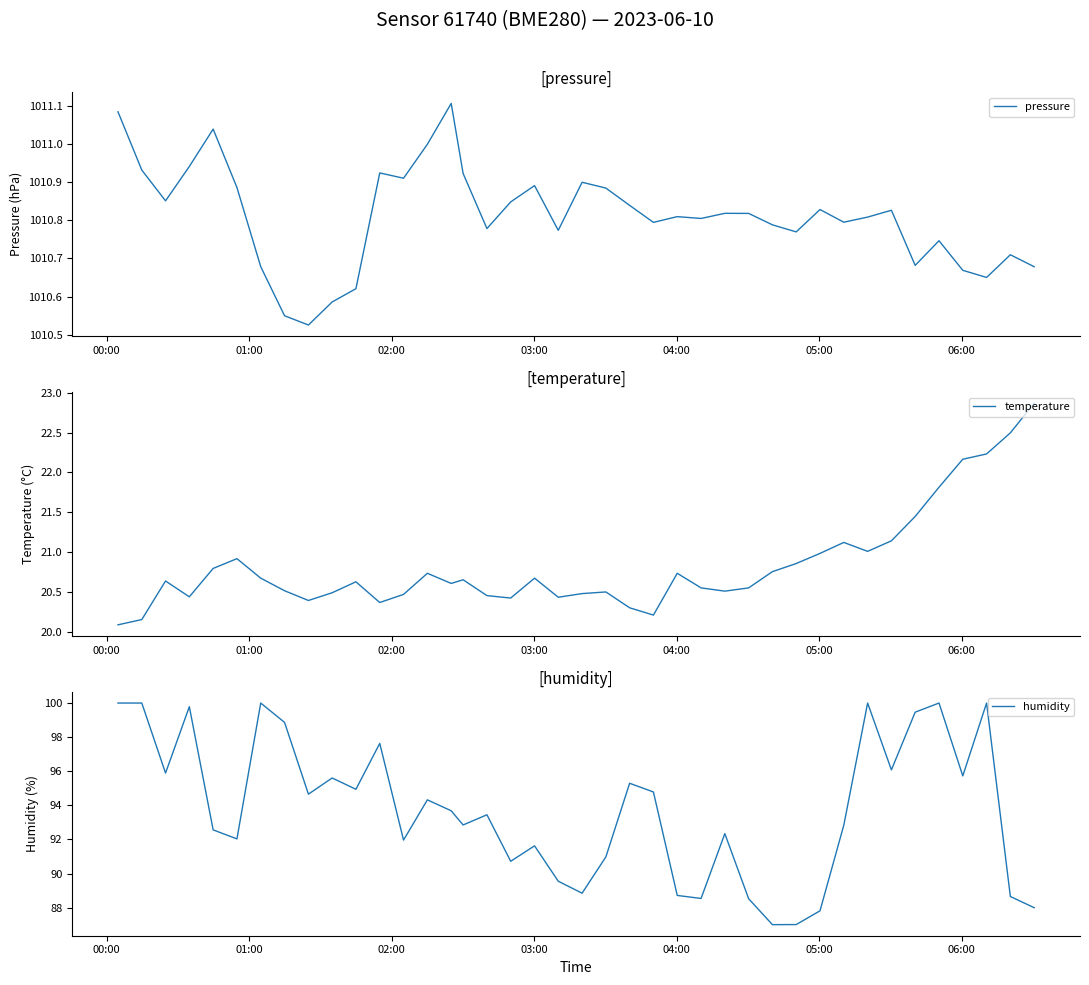

What is the lowest value of the temperature series?

20.1